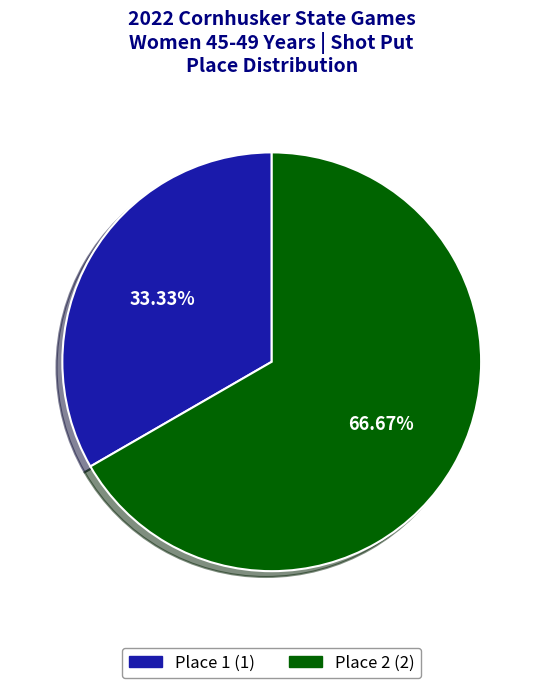

How many segments does this pie chart have?

2